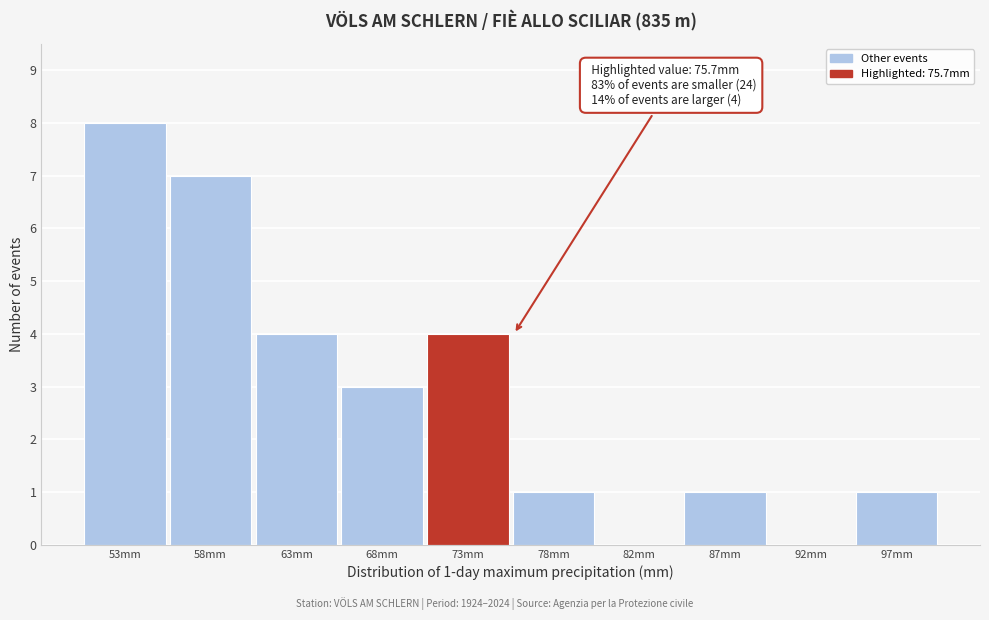

Reading right to left, what are all the values shown in this chart?

97mm=1	92mm=0	87mm=1	82mm=0	78mm=1	73mm=4	68mm=3	63mm=4	58mm=7	53mm=8